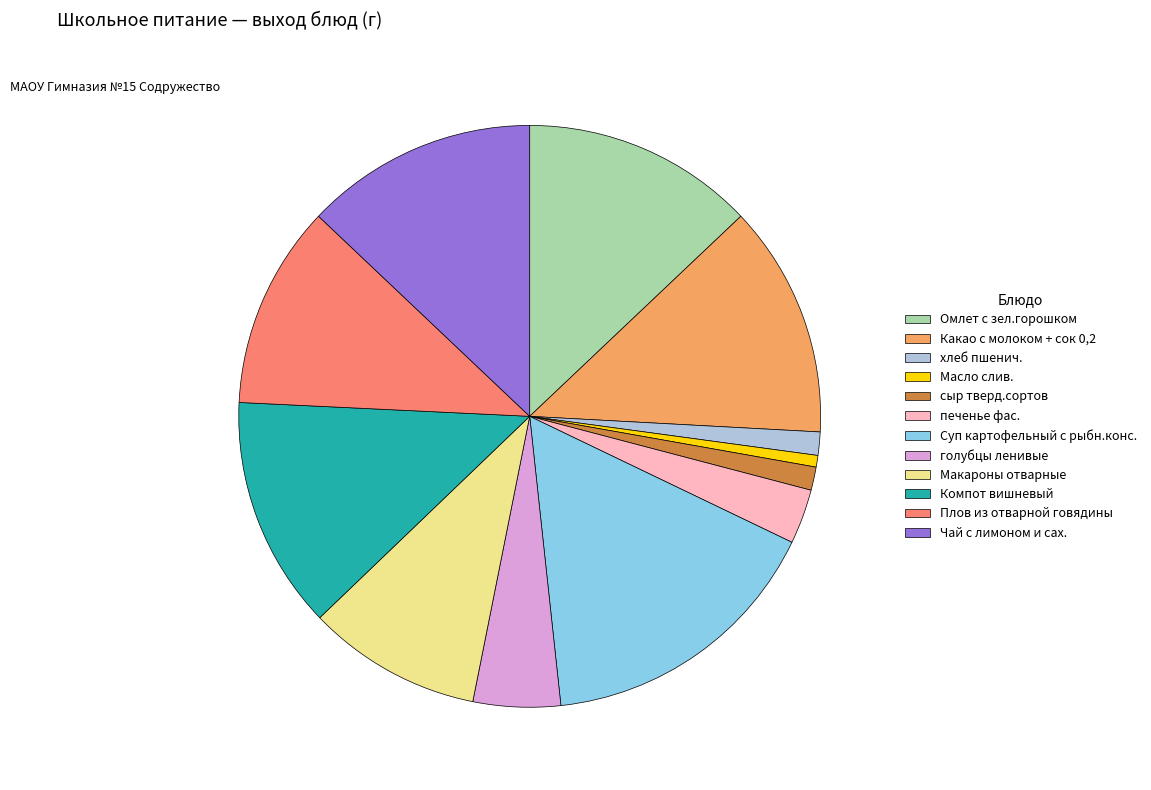

The сыр тверд.сортов slice represents 1% of the pie. True or false?

True